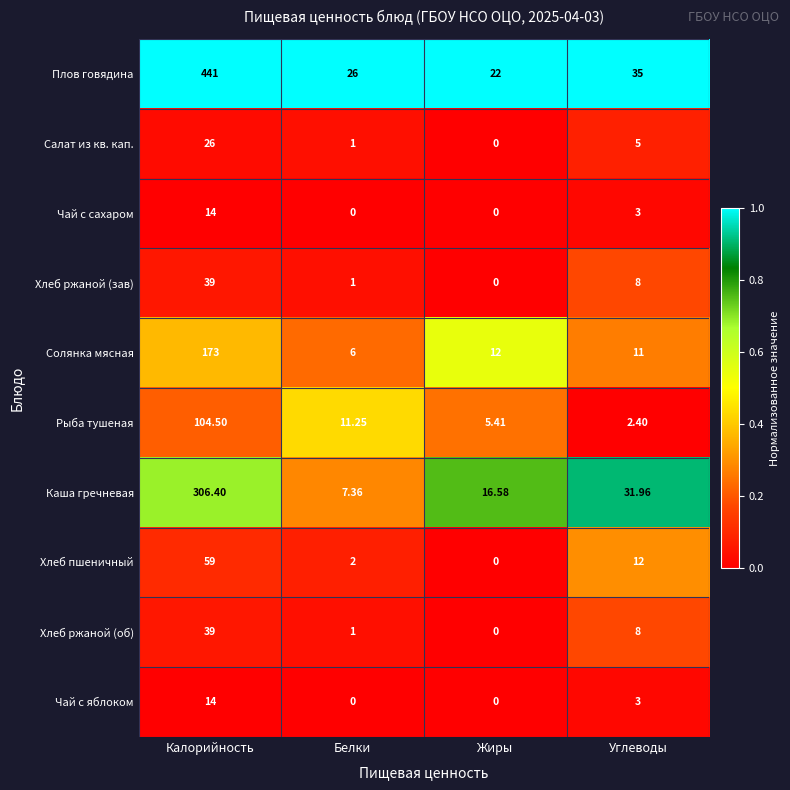

Which category has the highest value across all series?

Калорийность